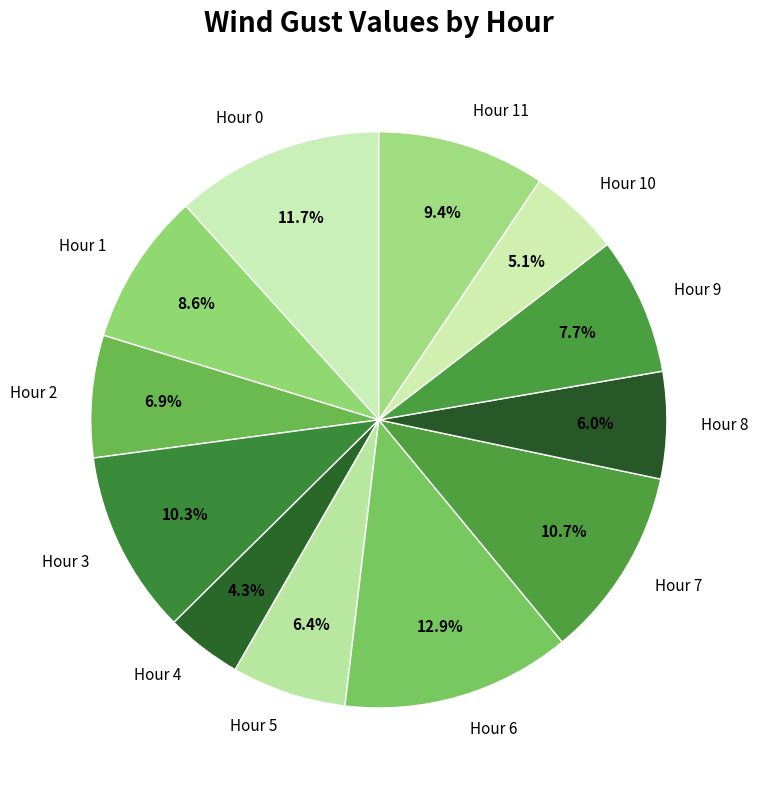

Is there any slice that represents more than half of the pie?

No